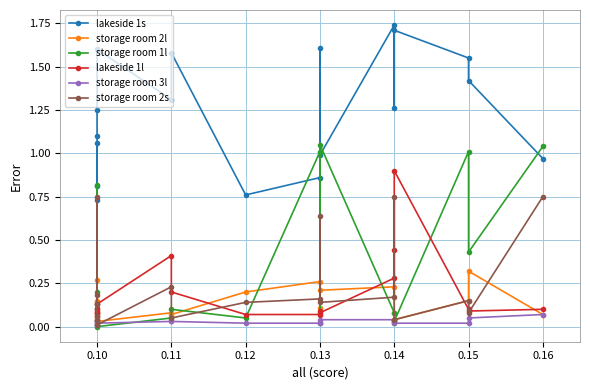

Rank the series at 0.15 from highest to lowest value.

lakeside 1s, storage room 1l, storage room 2l, storage room 2s, lakeside 1l, storage room 3l